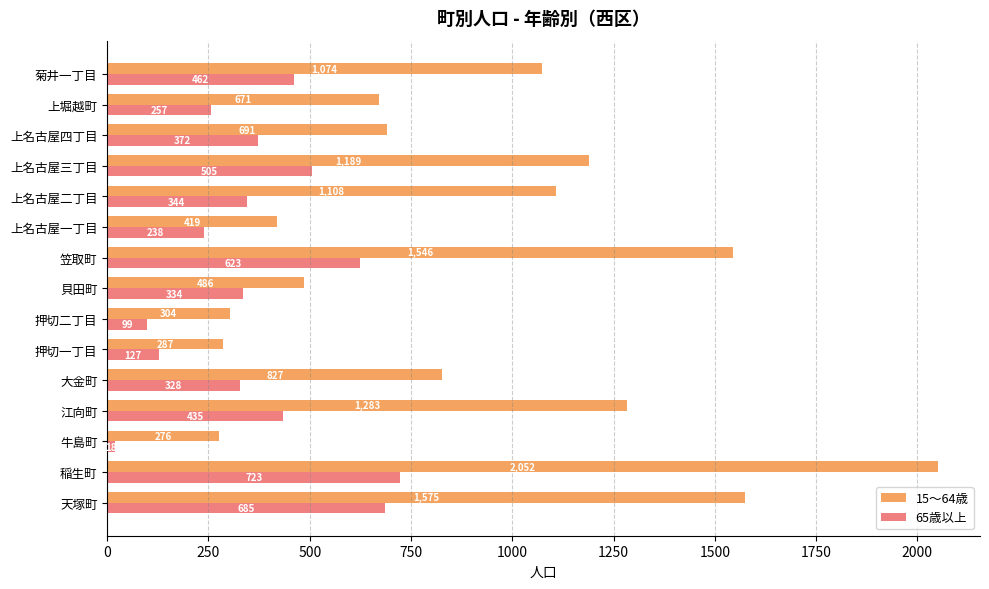

At which category is the sum across all series the highest?

稲生町